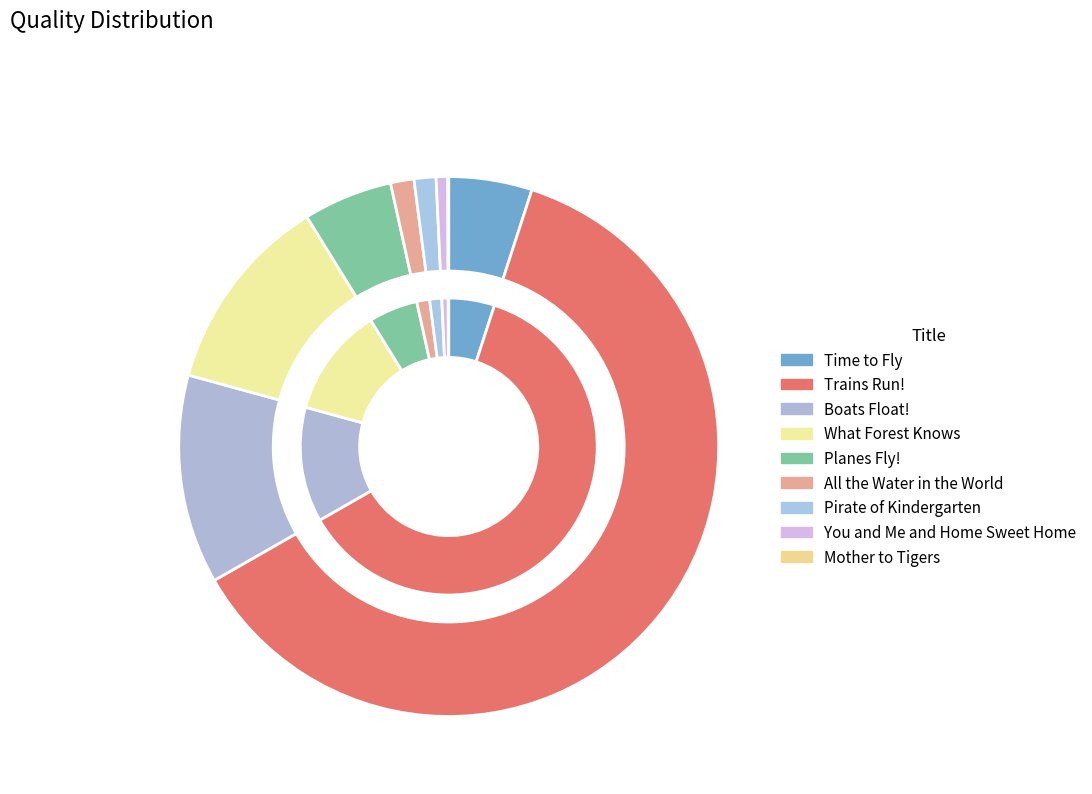

Which category has the biggest portion of the pie?

Trains Run!